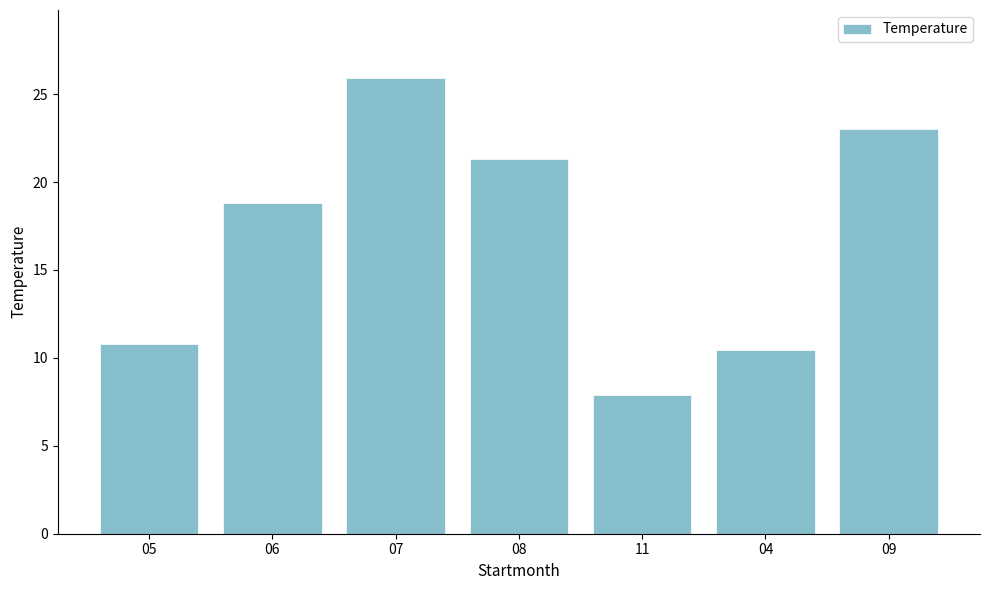

What position from the right is 11?

3